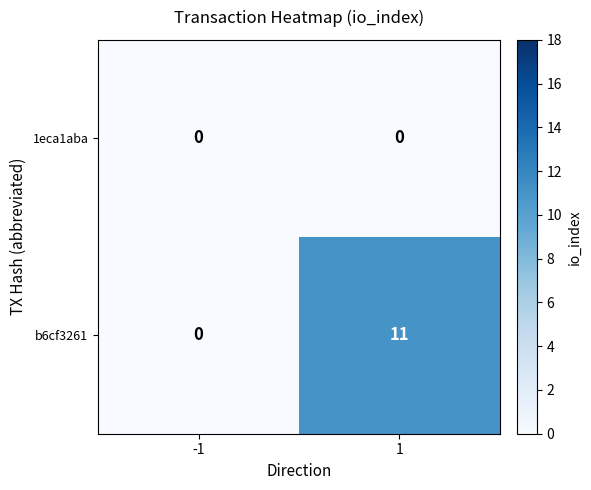

The b6cf3261 series shows 0 at -1. True or false?

True